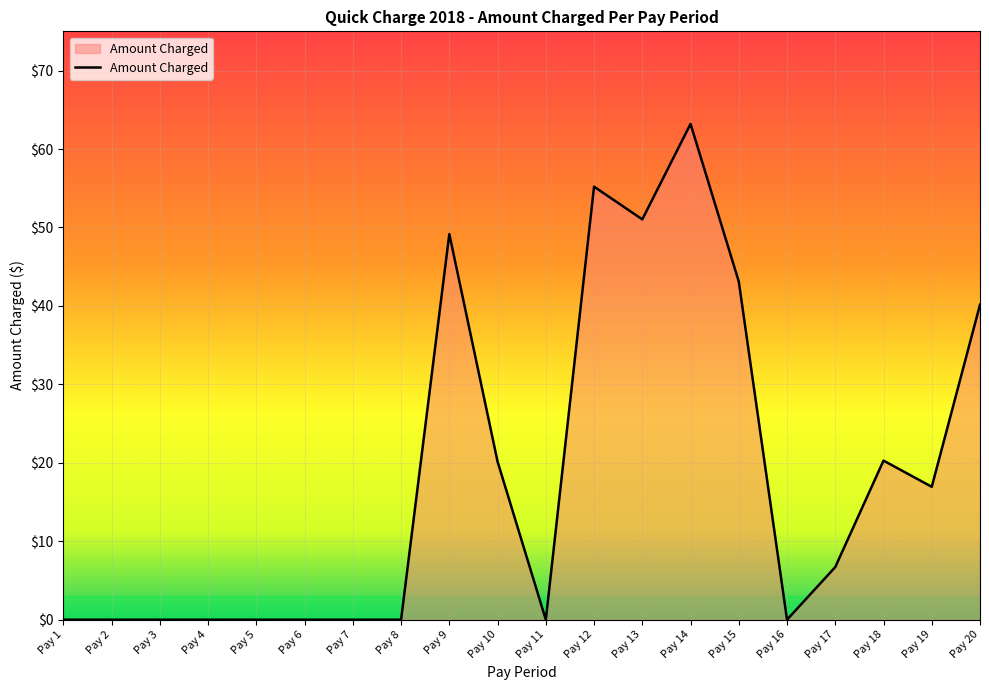

What is the difference between the maximum and minimum values?

63.2